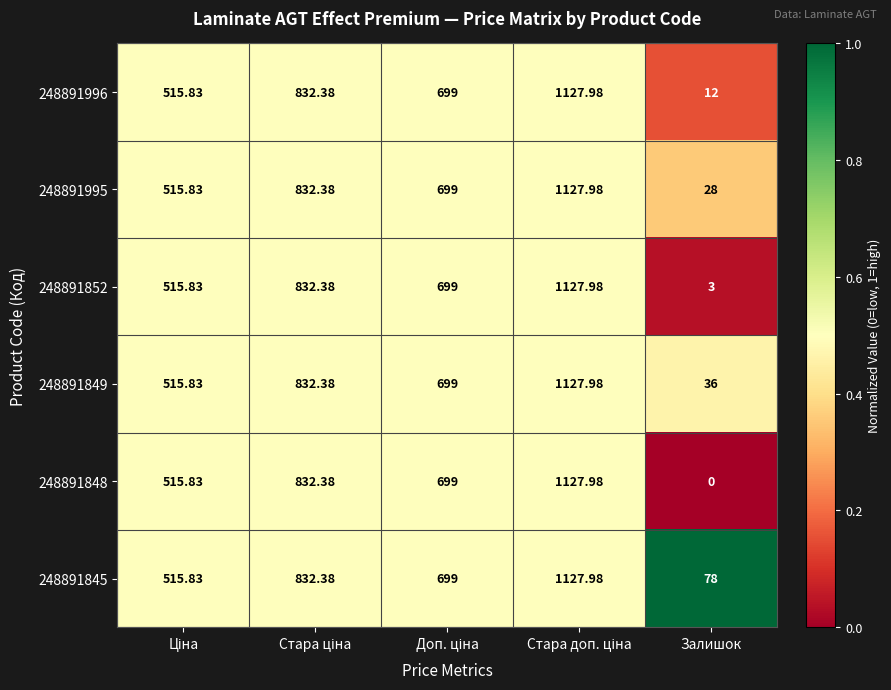

How many series are shown in this chart?

6